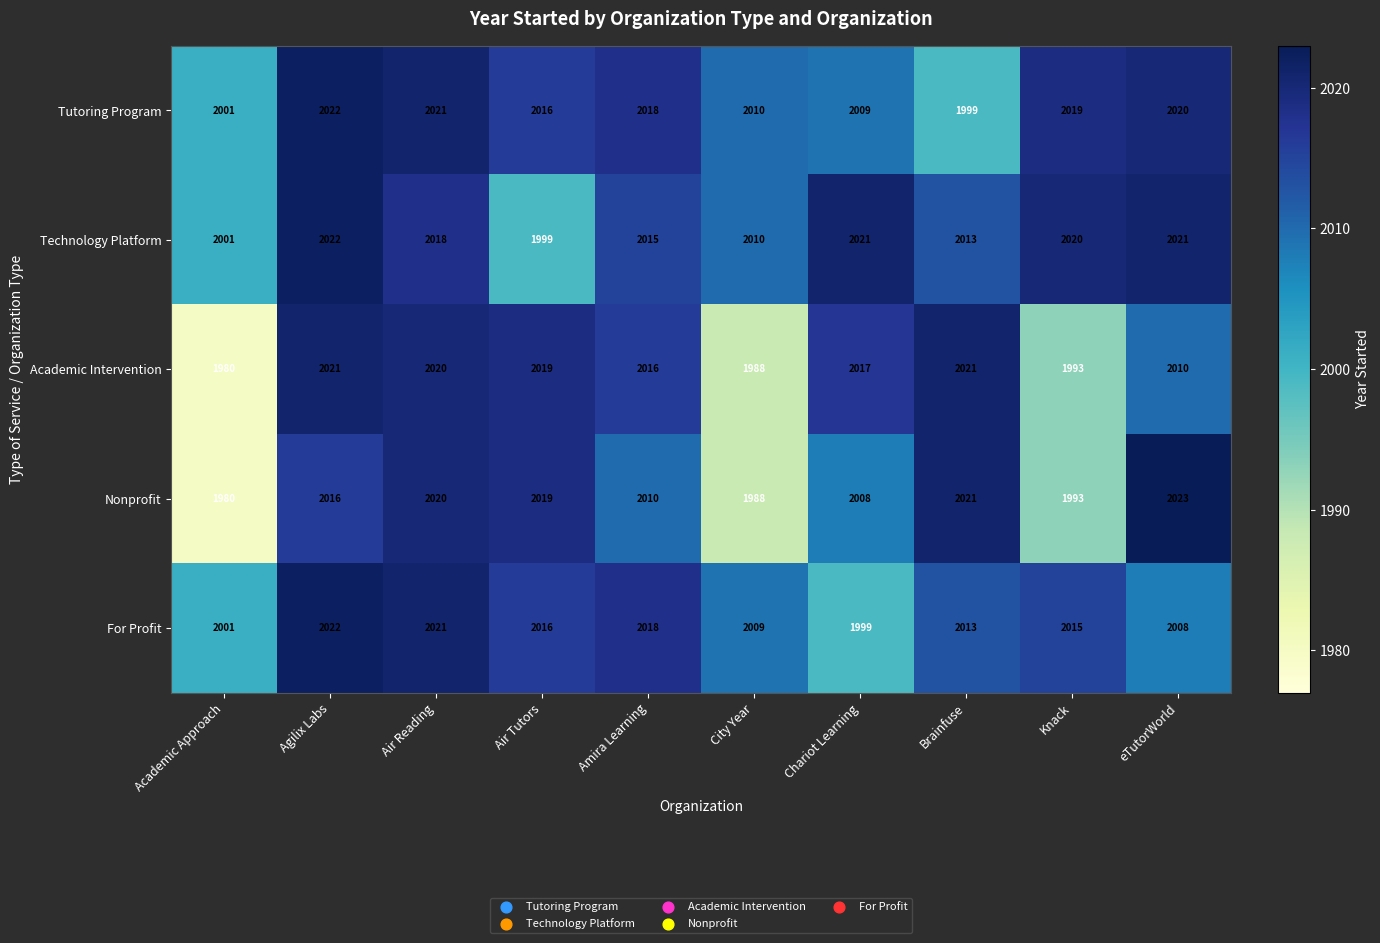

List the labels in order of Tutoring Program value, largest first.

Agilix Labs, Air Reading, eTutorWorld, Knack, Amira Learning, Air Tutors, City Year, Chariot Learning, Academic Approach, Brainfuse